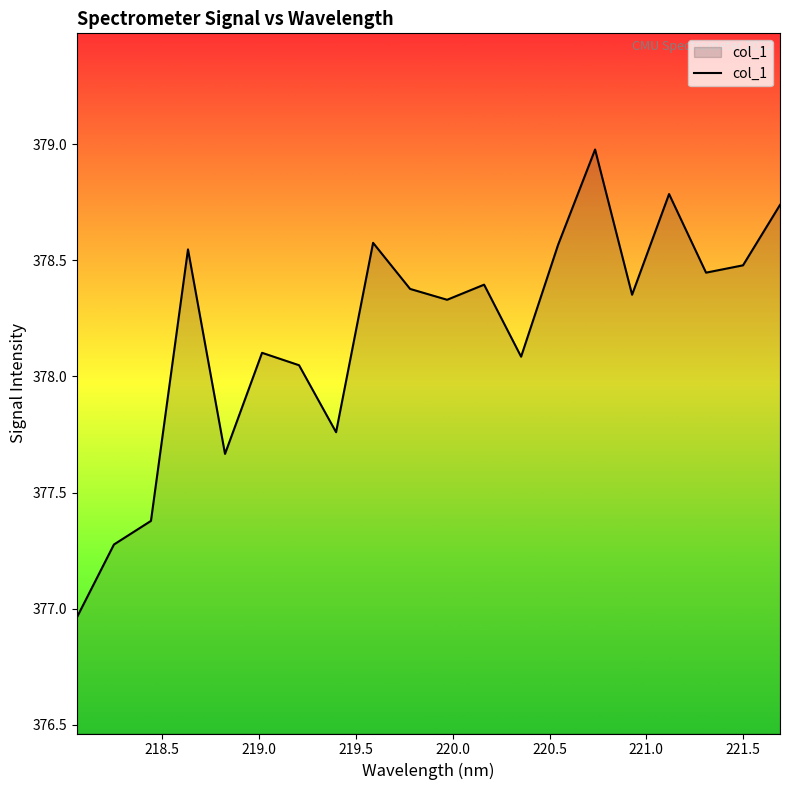

What is the greatest value displayed?

379.0